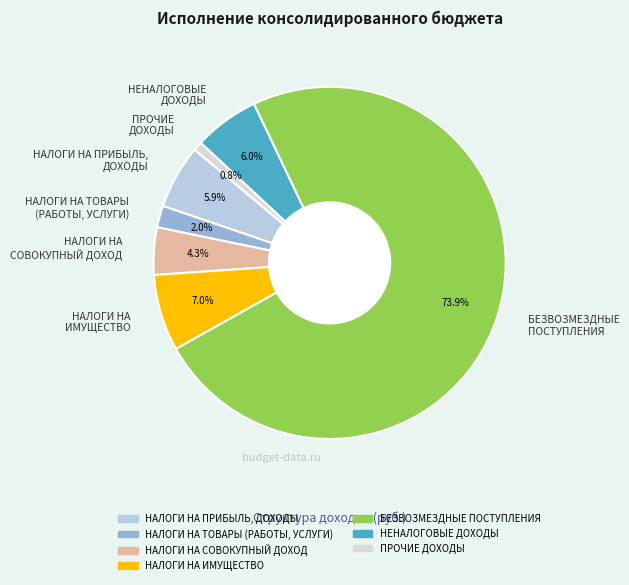

What percentage is the НАЛОГИ НА ТОВАРЫ (РАБОТЫ, УСЛУГИ) slice, to the nearest percent?

2%